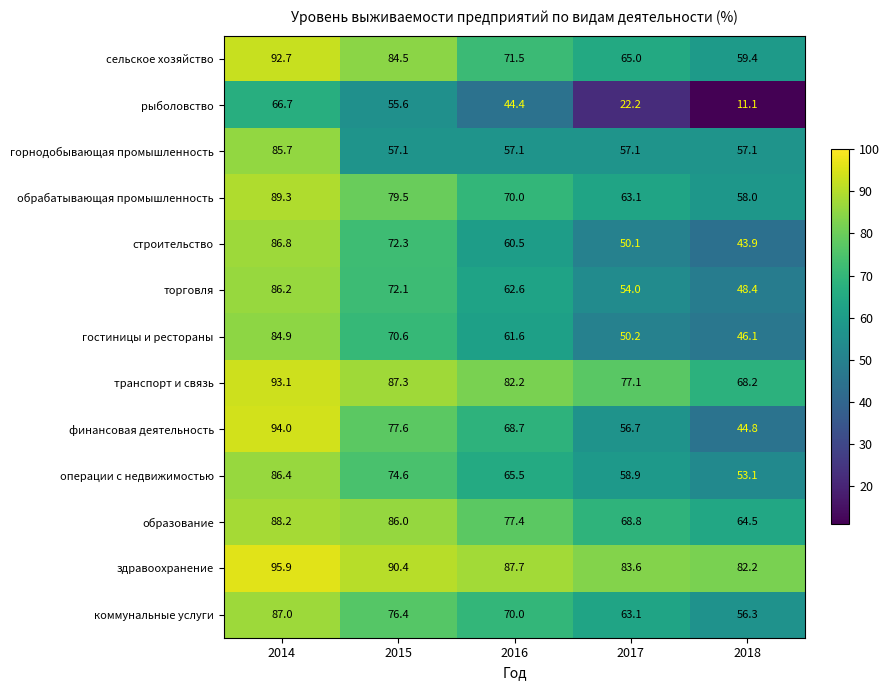

Which category has the highest value in the коммунальные услуги series?

2014